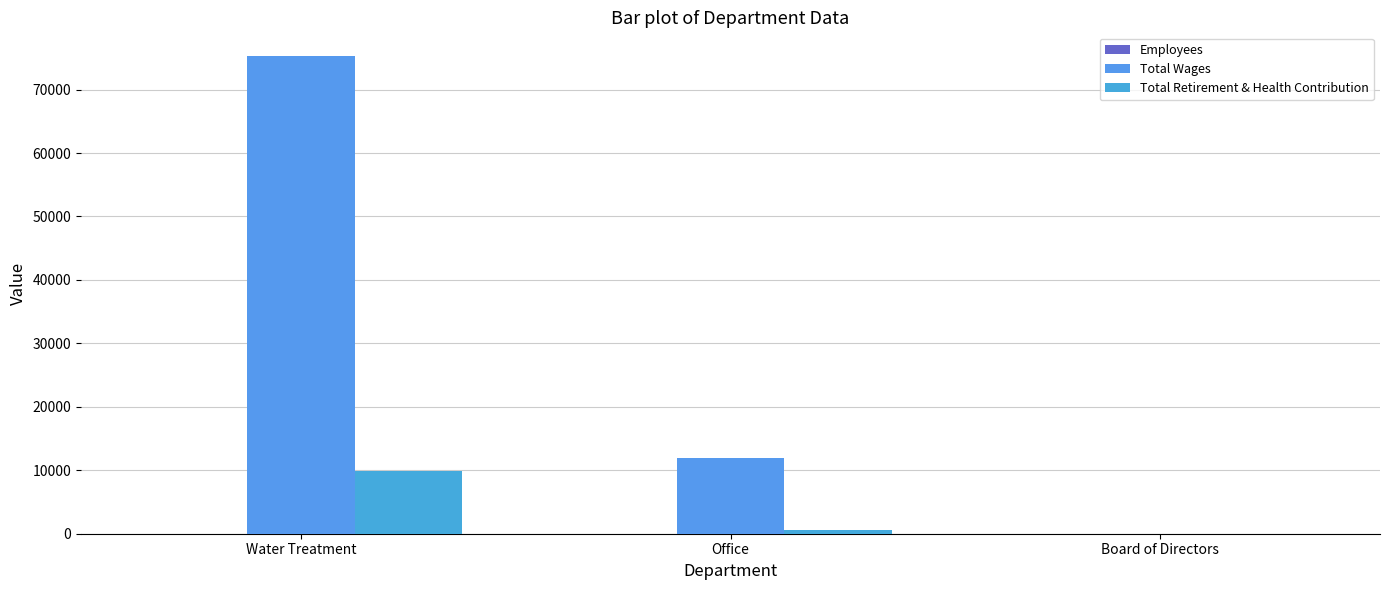

The Total Retirement & Health Contribution series shows 9918 at Water Treatment. True or false?

True